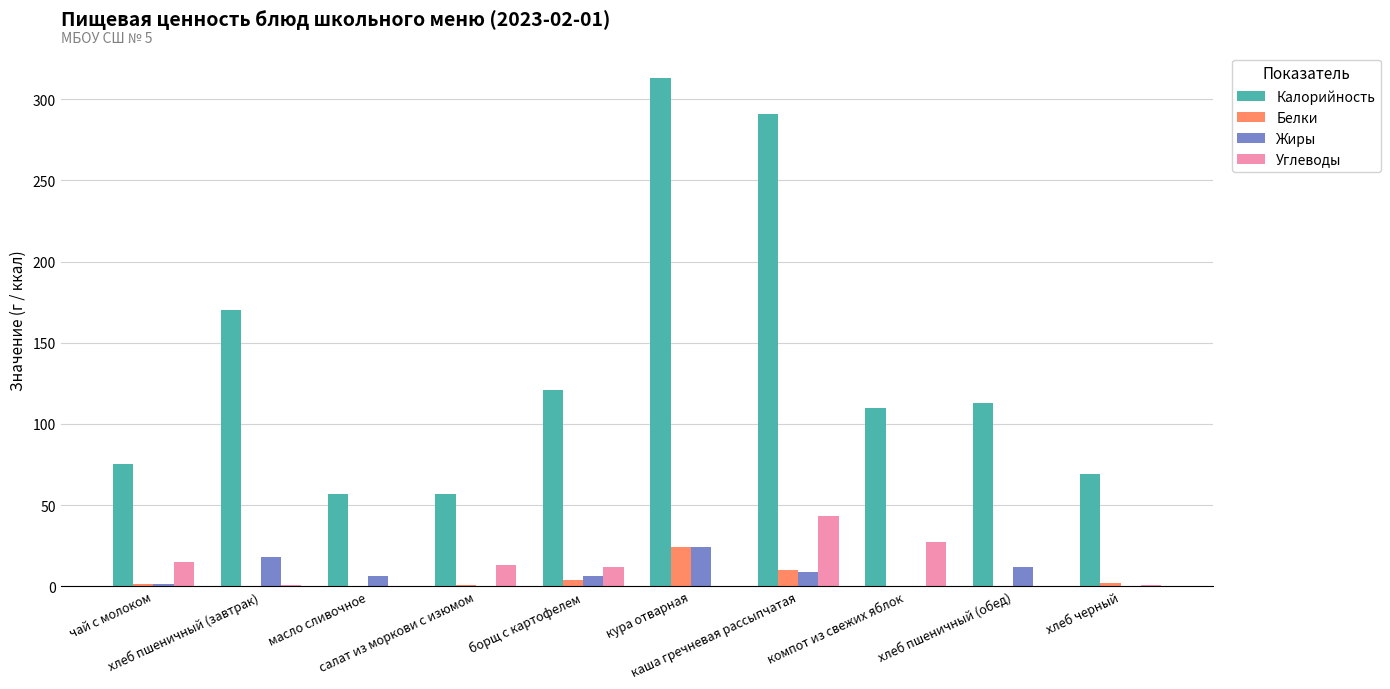

The Углеводы series shows 20.6 at хлеб пшеничный (обед). True or false?

False